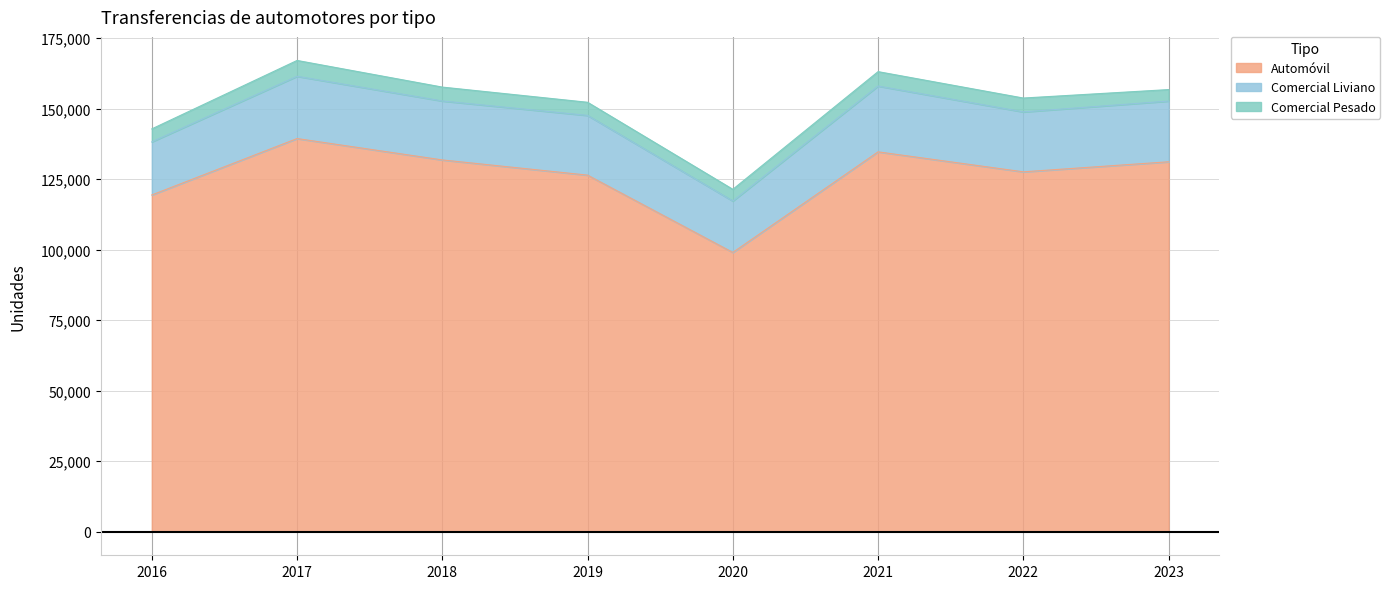

Reading left to right, what are all the values shown in this chart?

Automóvil: 2016=119383	2017=139380	2018=131802	2019=126413	2020=99004	2021=134663	2022=127584	2023=131146
Comercial Liviano: 2016=18822	2017=22069	2018=20899	2019=21168	2020=18232	2021=23329	2022=21242	2023=21518
Comercial Pesado: 2016=4602	2017=5620	2018=4921	2019=4659	2020=4143	2021=5112	2022=4915	2023=4075